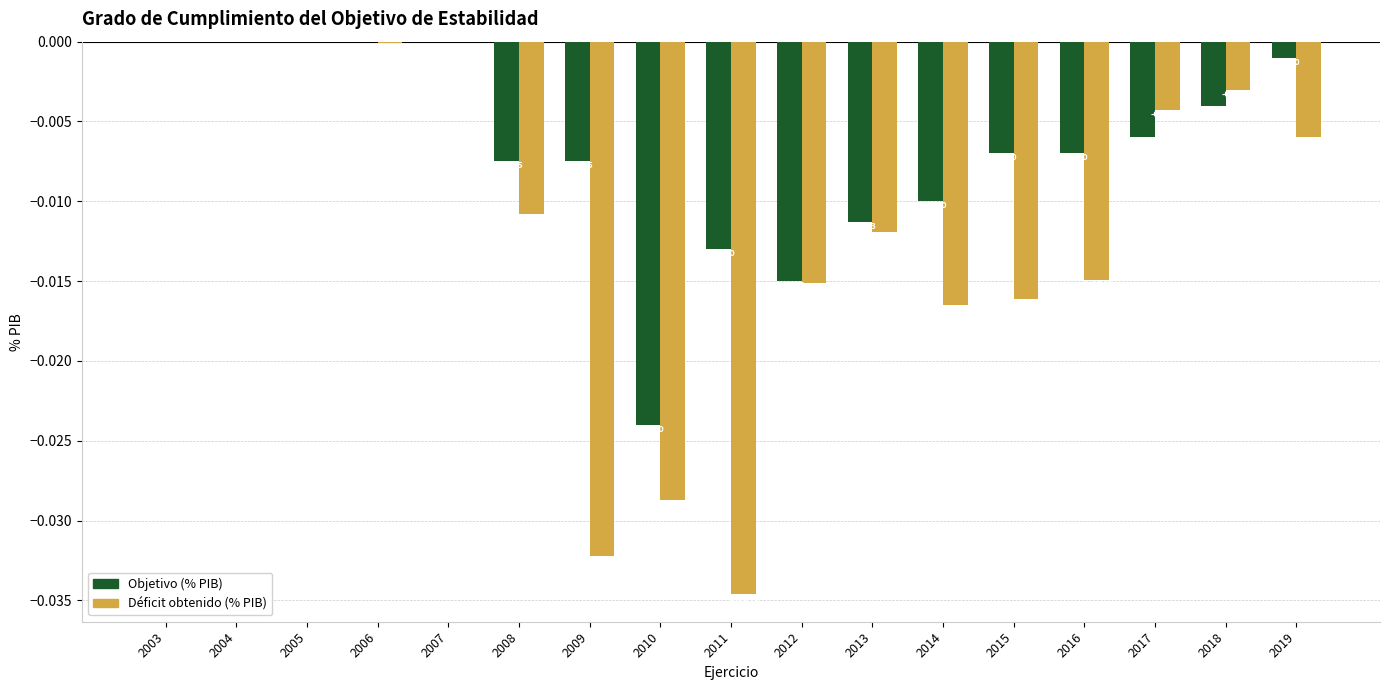

Which series has the largest total across all categories?

Objetivo (% PIB)